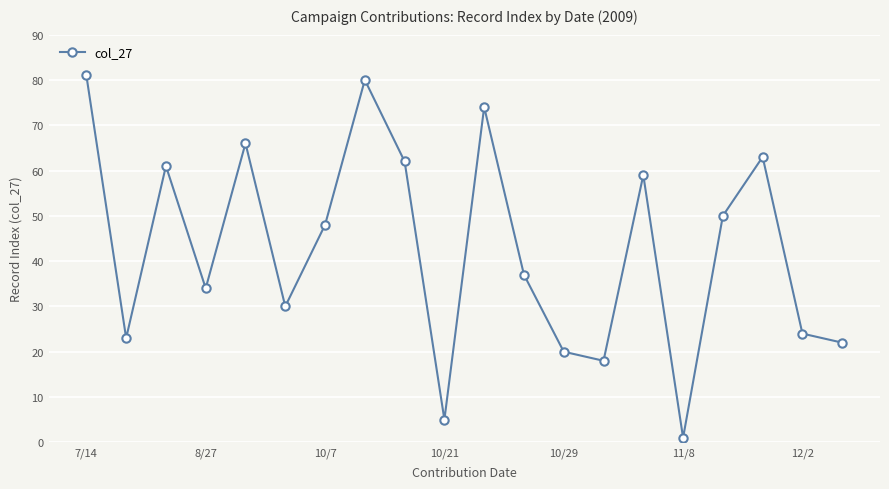

What is the difference between the maximum and minimum values?

80